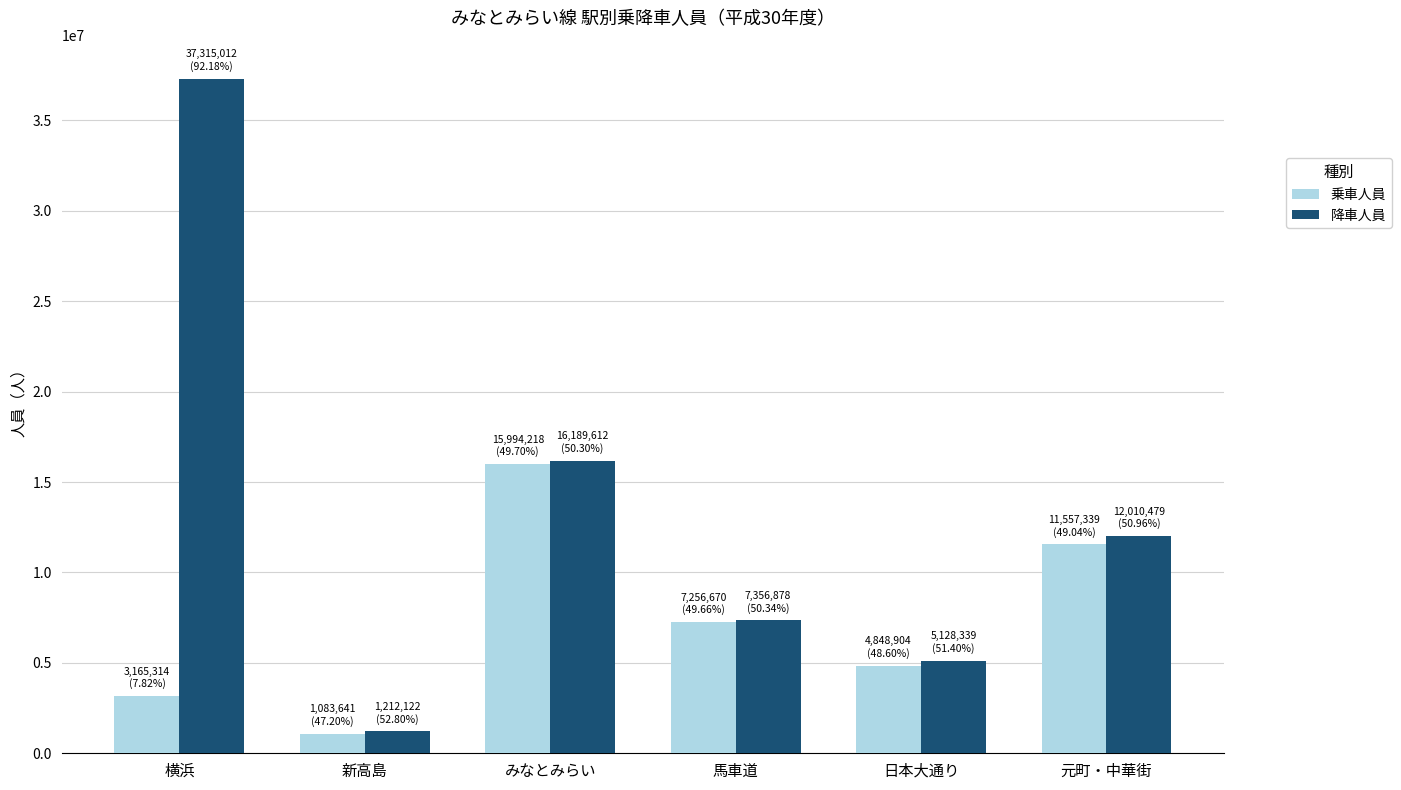

At how many categories does at least one series exceed 7529000?

3